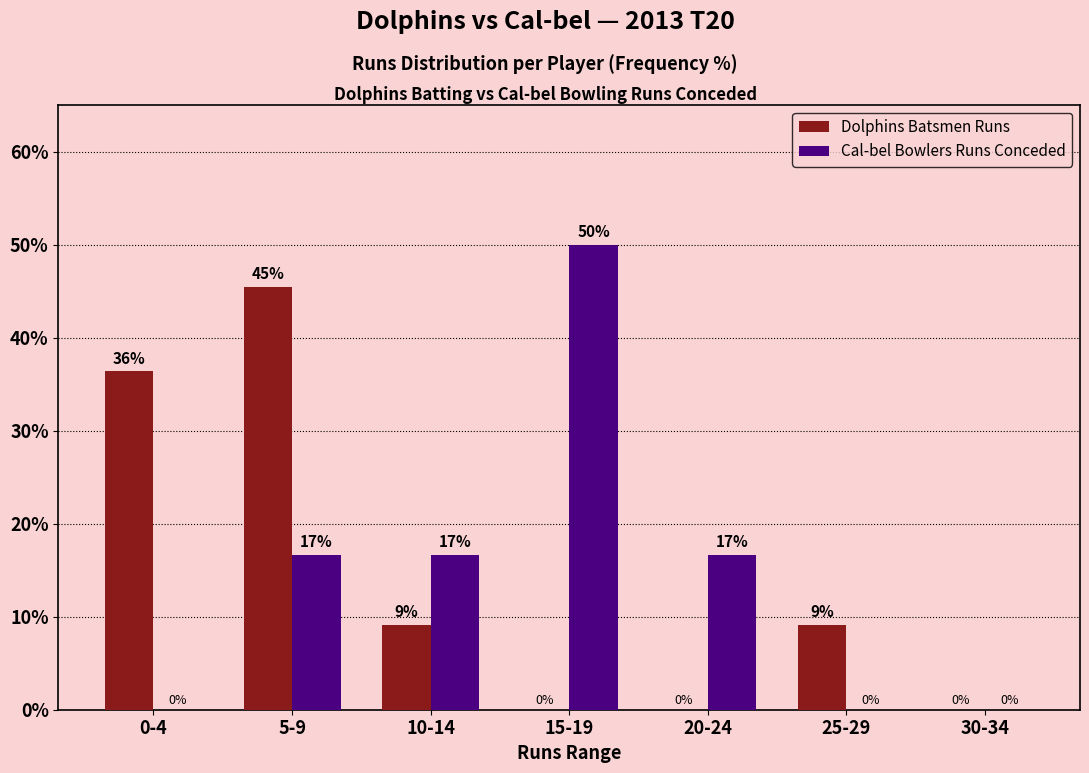

At which category is the sum across all series the highest?

5-9